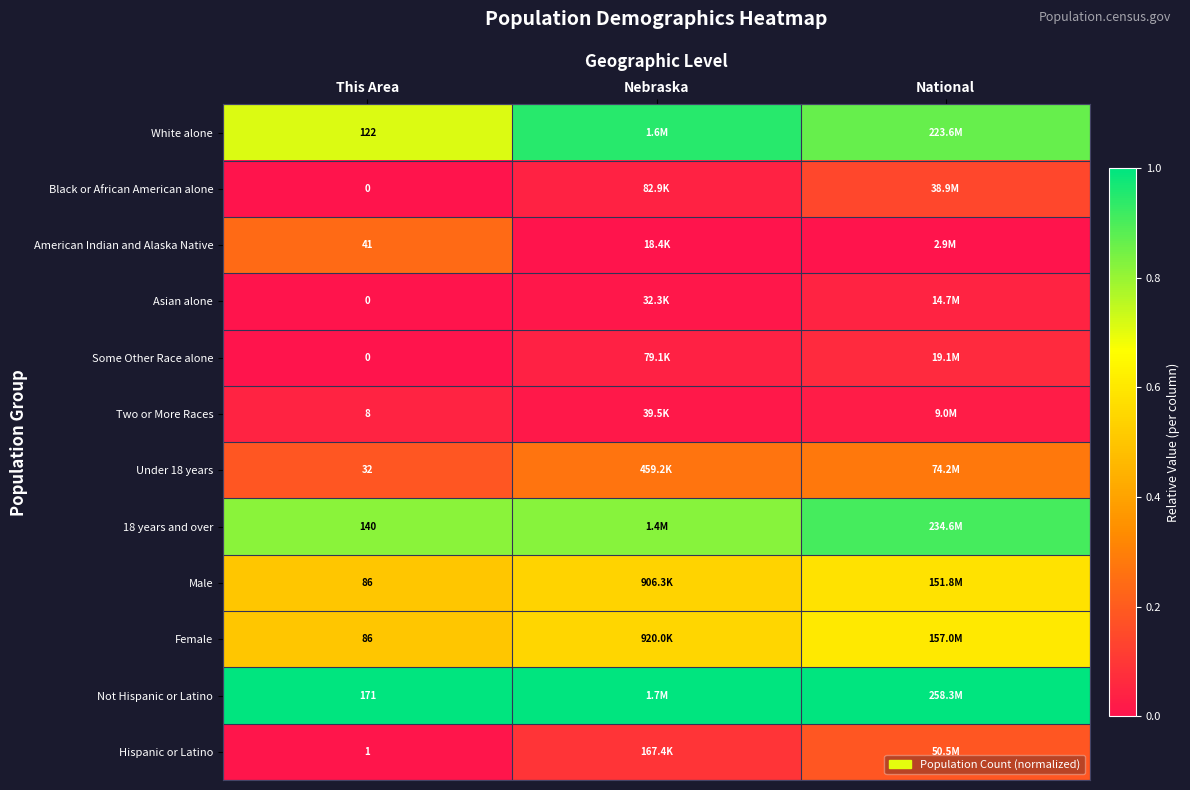

True or false: Male has a value of 0.7 at Nebraska.

False